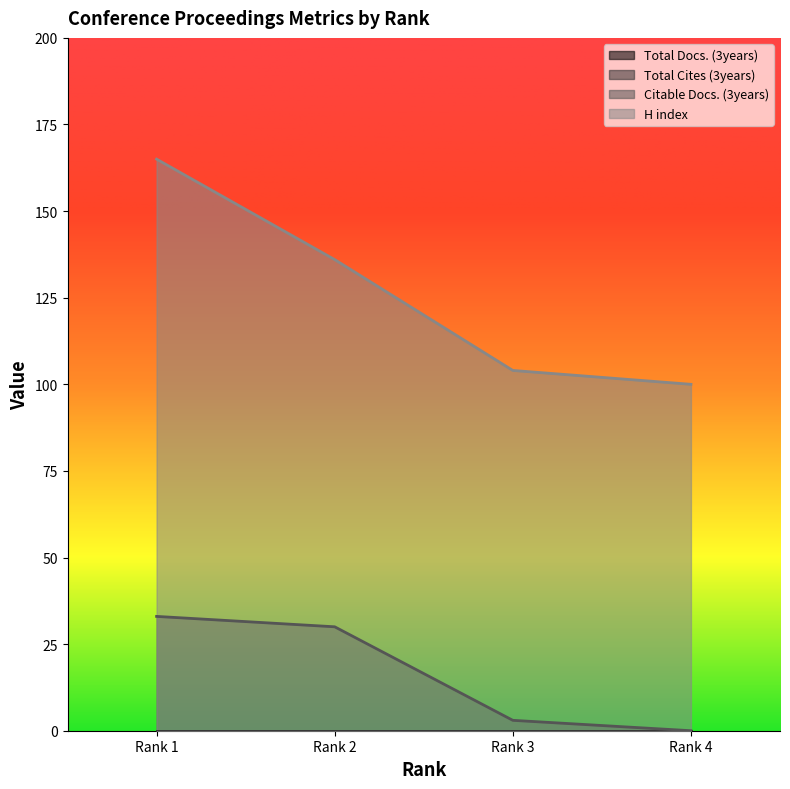

List the labels in order of H index value, smallest first.

Rank 4, Rank 3, Rank 2, Rank 1